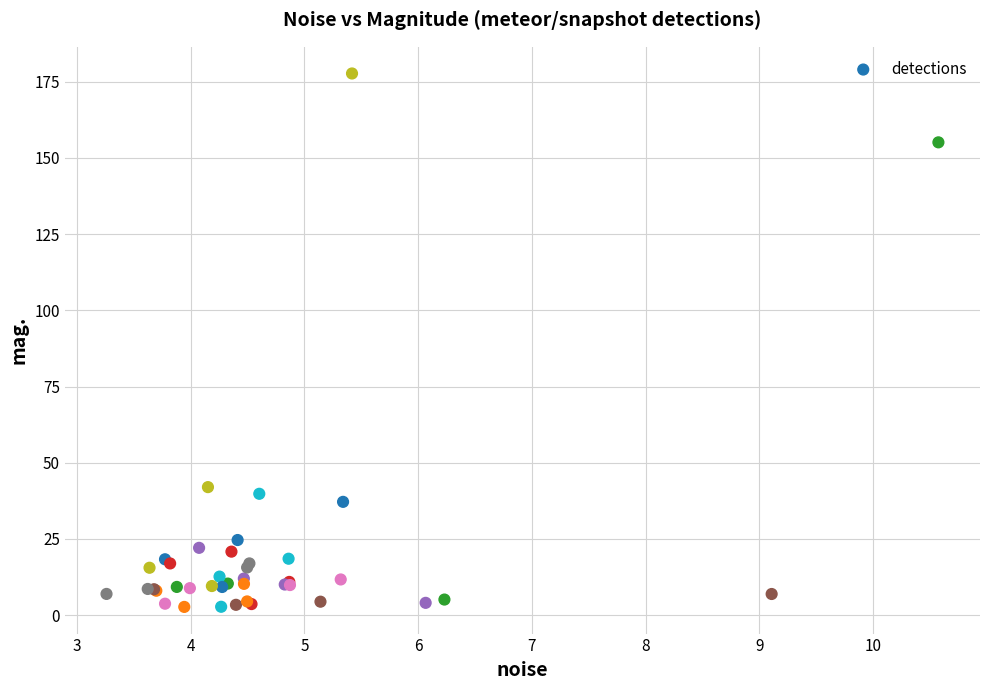

What Y value in the scatter plot is closest to 90?

42.0